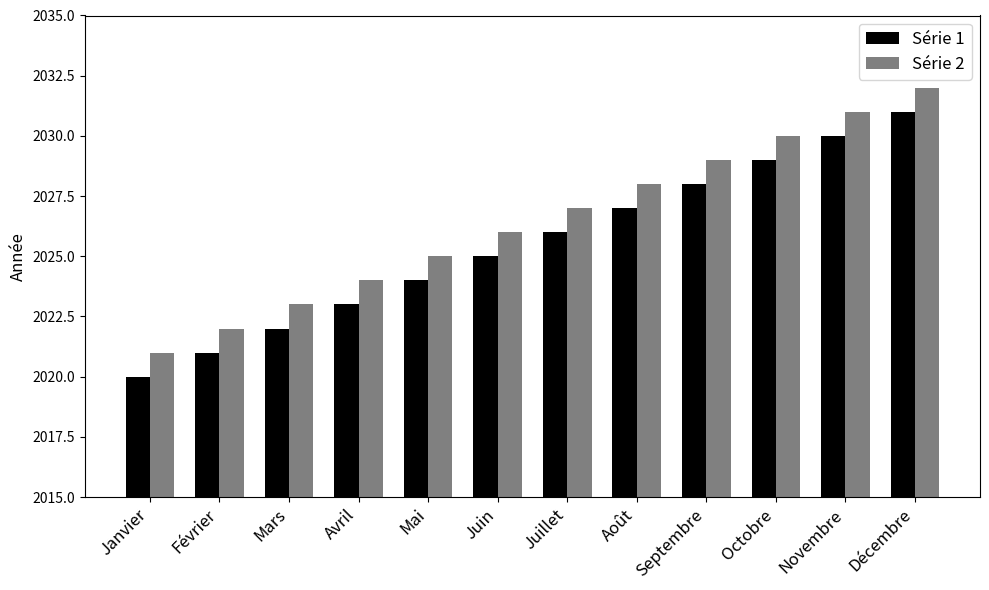

Reading left to right, transcribe all the data shown in this chart.

Série 1: Janvier=2020	Février=2021	Mars=2022	Avril=2023	Mai=2024	Juin=2025	Juillet=2026	Août=2027	Septembre=2028	Octobre=2029	Novembre=2030	Décembre=2031
Série 2: Janvier=2021	Février=2022	Mars=2023	Avril=2024	Mai=2025	Juin=2026	Juillet=2027	Août=2028	Septembre=2029	Octobre=2030	Novembre=2031	Décembre=2032